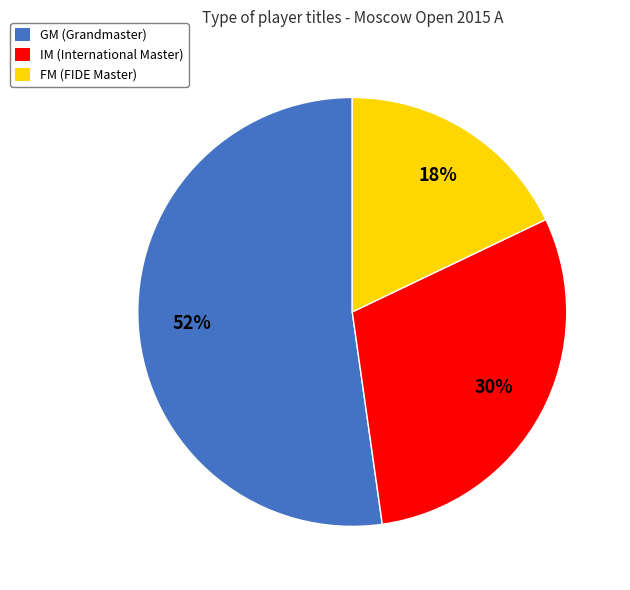

Which category has the biggest portion of the pie?

GM